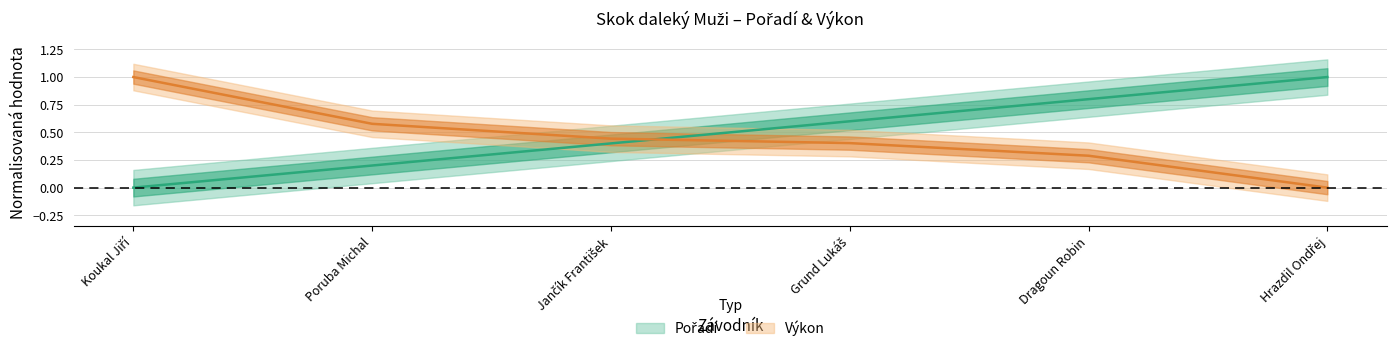

What position from the left is Hrazdil Ondřej?

6